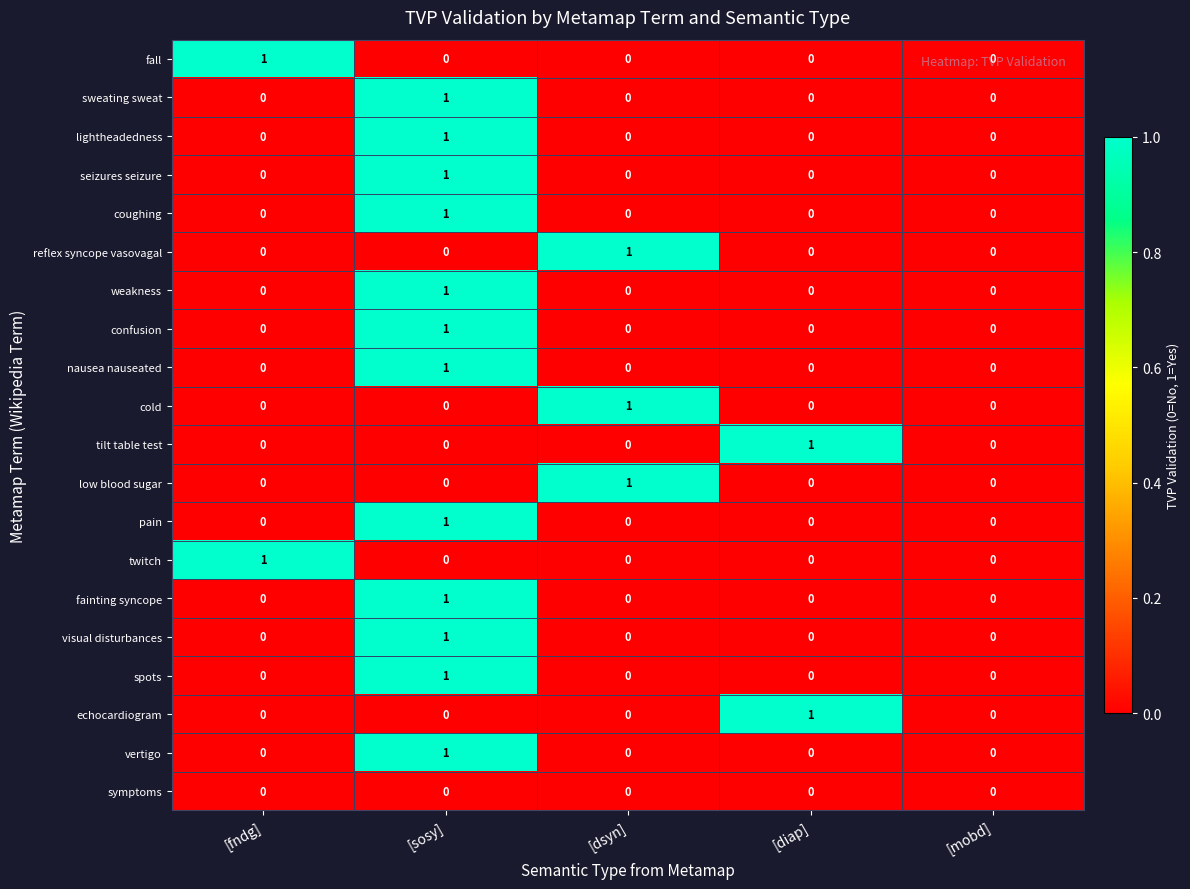

True or false: tilt table test has a value of -1 at [fndg].

False